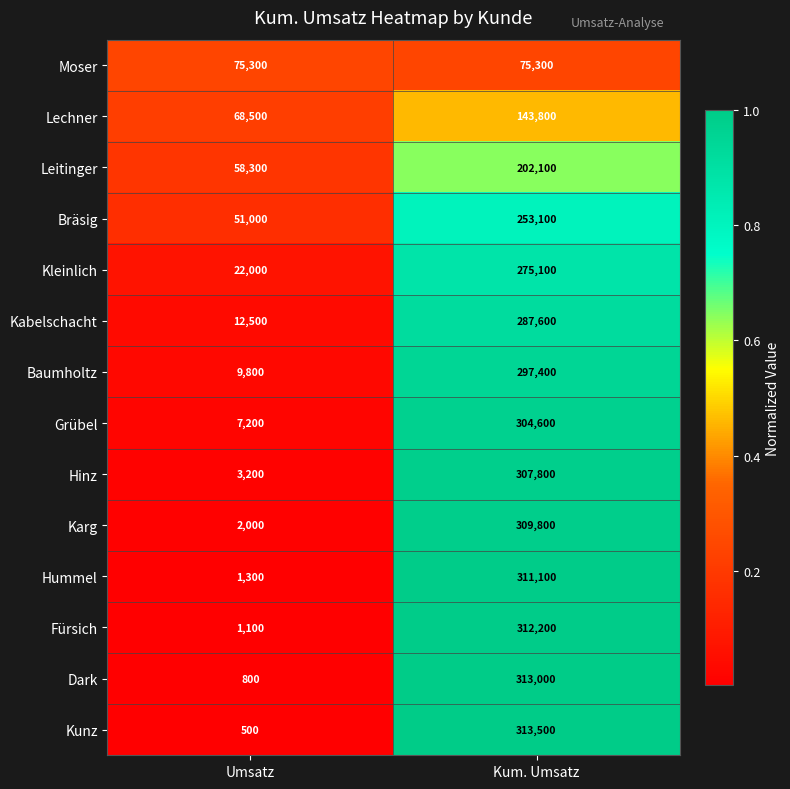

Is it true that Lechner equals 68500 at Umsatz?

True